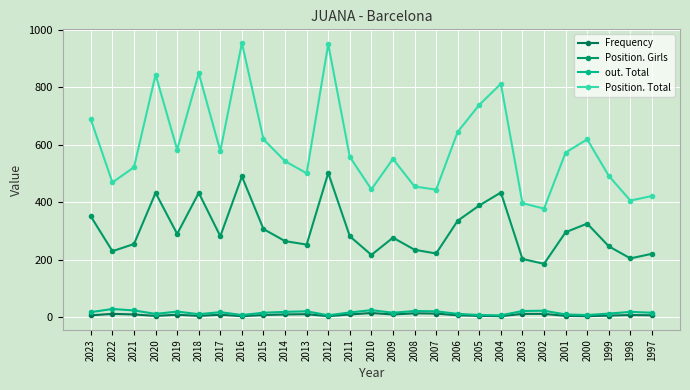

Reading left to right, list all the values displayed in this chart.

Frequency: 2023=7	2022=12	2021=10	2020=5	2019=9	2018=5	2017=9	2016=4	2015=8	2014=10	2013=11	2012=4	2011=10	2010=15	2009=10	2008=14	2007=13	2006=7	2005=5	2004=4	2003=12	2002=12	2001=5	2000=4	1999=6	1998=8	1997=7
Position. Girls: 2023=351	2022=230	2021=255	2020=433	2019=290	2018=433	2017=282	2016=490	2015=307	2014=265	2013=253	2012=502	2011=282	2010=217	2009=277	2008=235	2007=222	2006=336	2005=389	2004=434	2003=203	2002=186	2001=296	2000=326	1999=247	1998=205	1997=221
out. Total: 2023=18	2022=29	2021=24	2020=12	2019=20	2018=11	2017=18	2016=8	2015=16	2014=19	2013=21	2012=7	2011=17	2010=25	2009=16	2008=22	2007=21	2006=12	2005=8	2004=7	2003=22	2002=23	2001=10	2000=8	1999=13	1998=19	1997=16
Position. Total: 2023=688	2022=469	2021=522	2020=844	2019=583	2018=849	2017=578	2016=954	2015=619	2014=543	2013=501	2012=950	2011=558	2010=445	2009=551	2008=455	2007=444	2006=645	2005=739	2004=812	2003=397	2002=378	2001=573	2000=619	1999=492	1998=406	1997=422